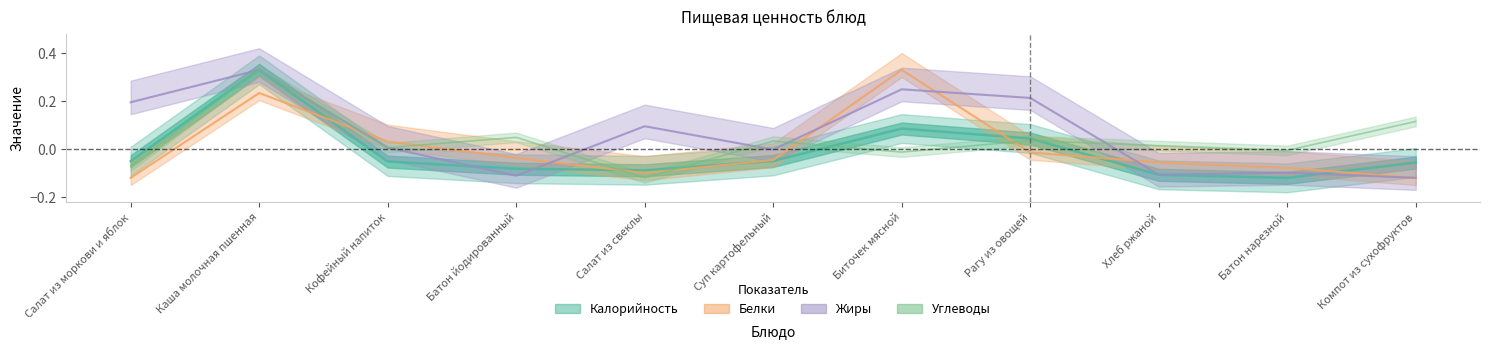

What are all the series names shown in the legend?

Калорийность, Белки, Жиры, Углеводы